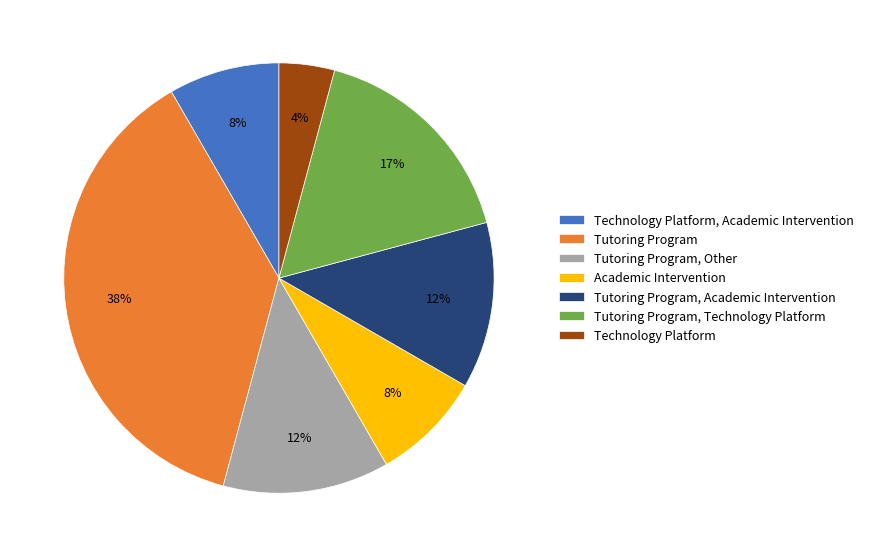

The Academic Intervention slice represents 1% of the pie. True or false?

False